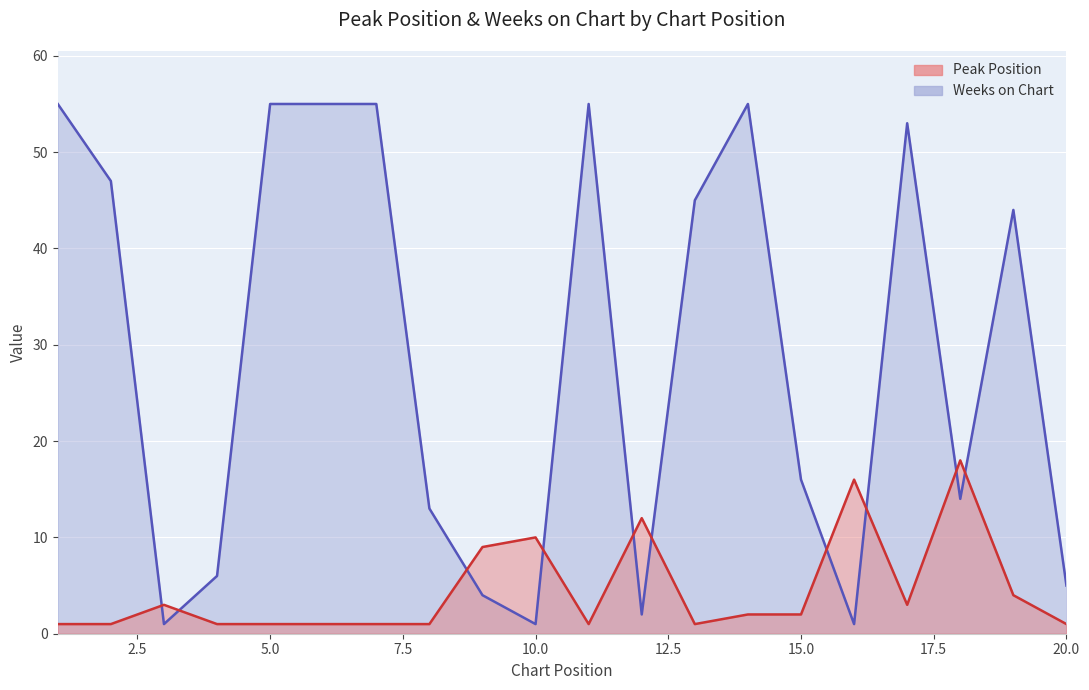

True or false: Peak Position has a value of 2 at 8.

False